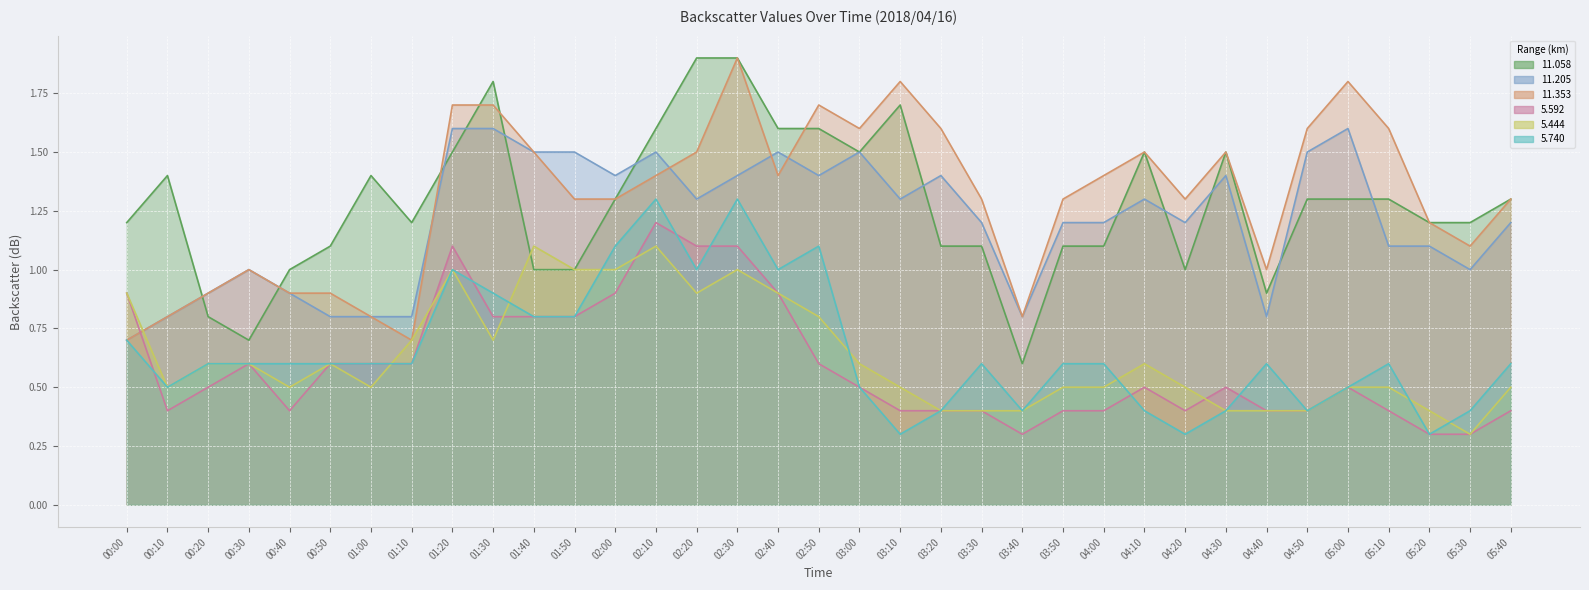

How many distinct data groups are displayed?

6